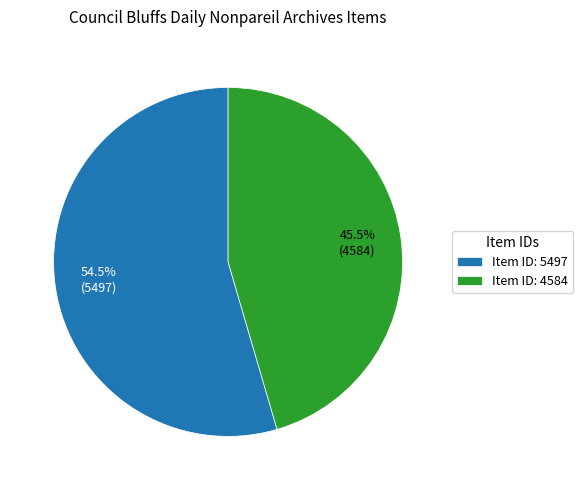

Is the sum of Item ID: 5497 and Item ID: 4584 greater than half?

Yes